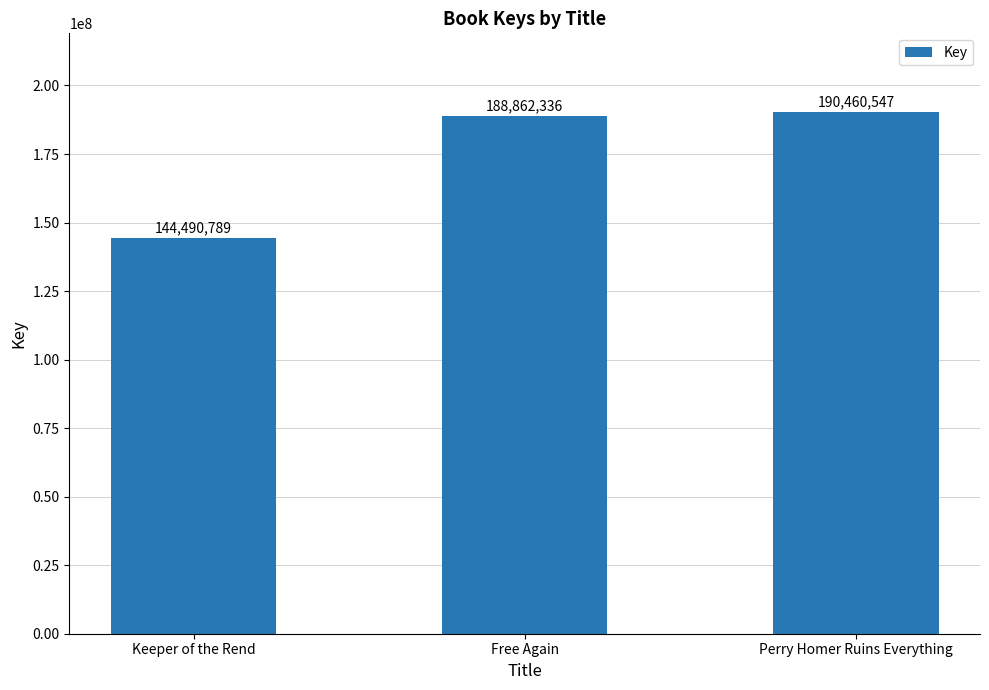

Is it true that the value at Keeper of the Rend is 33843887?

False